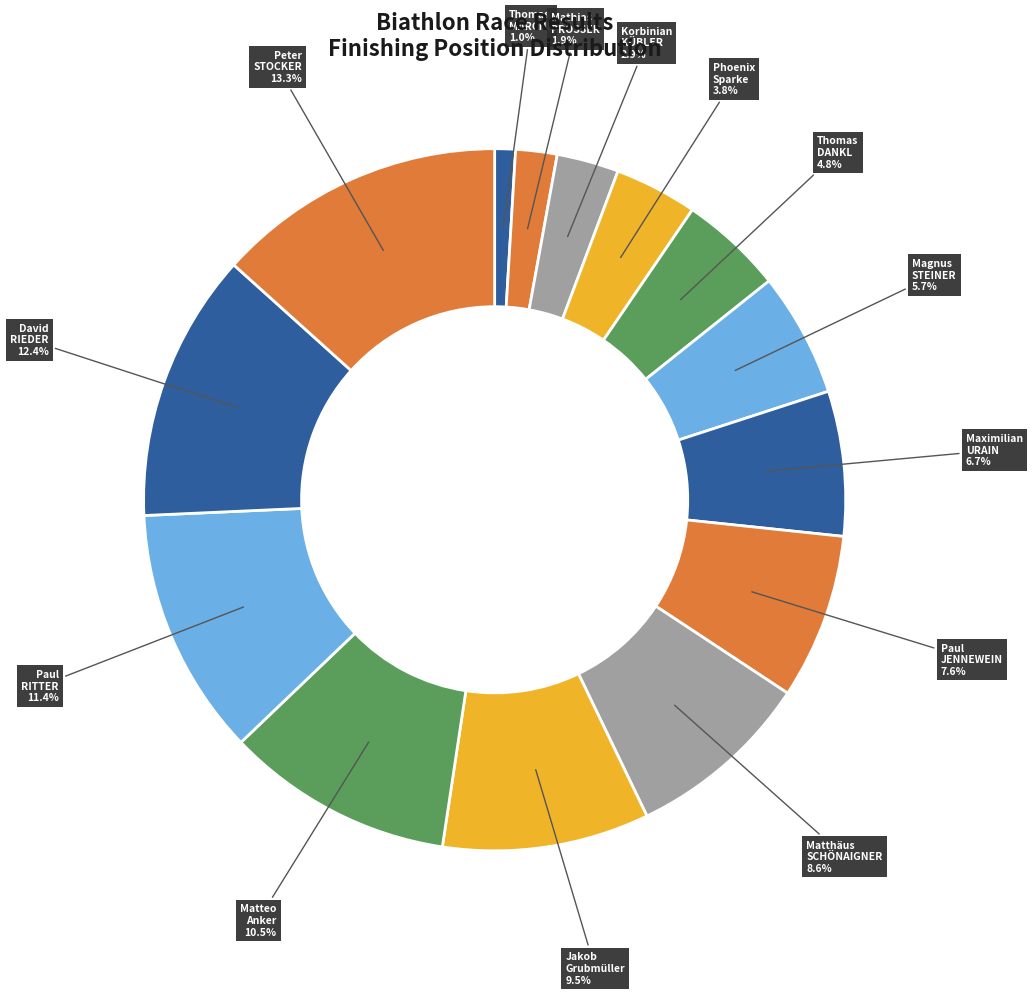

How many segments does this pie chart have?

14